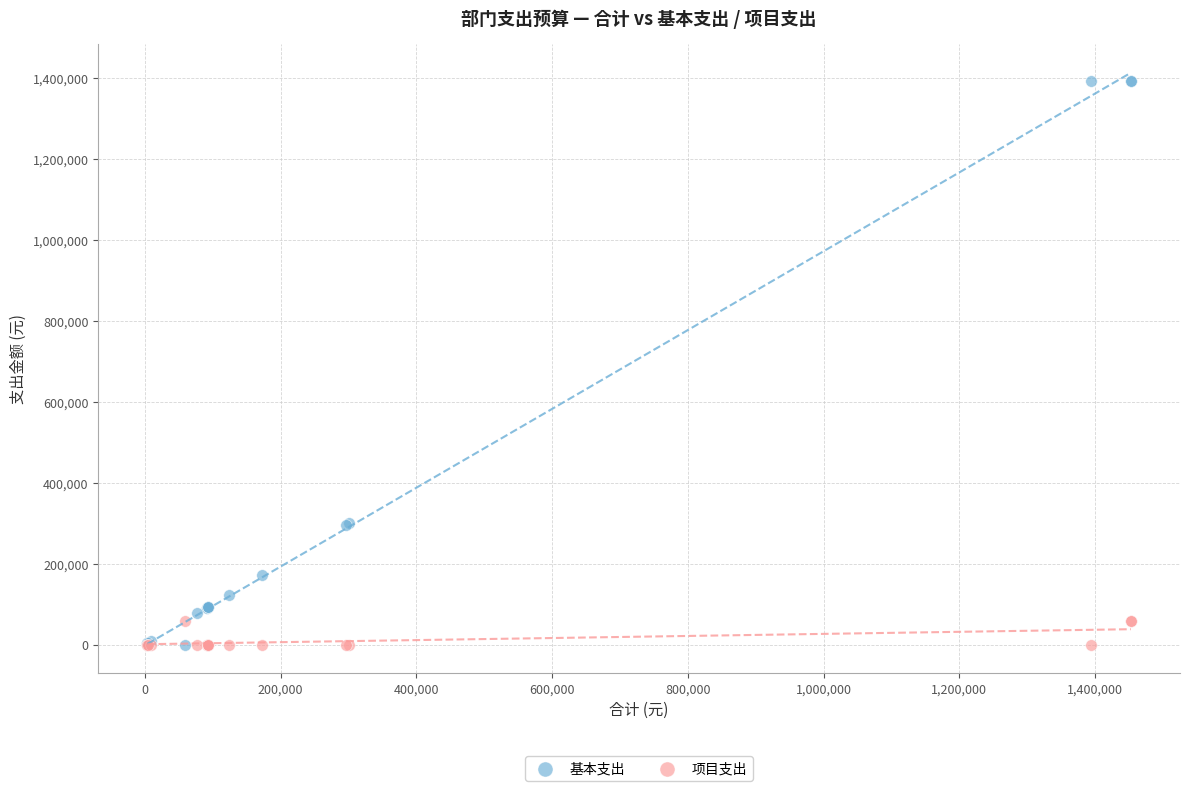

Which series reaches the maximum Y coordinate?

基本支出